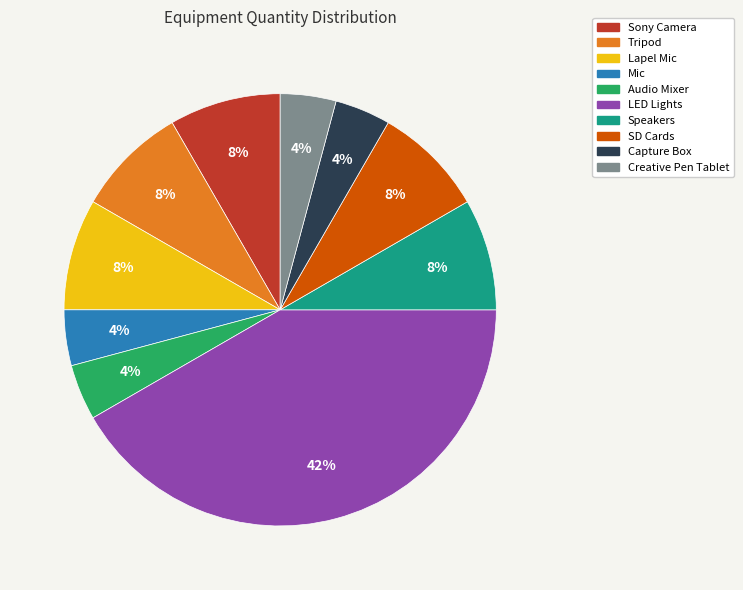

What percentage is the Capture Box slice, to the nearest percent?

4%